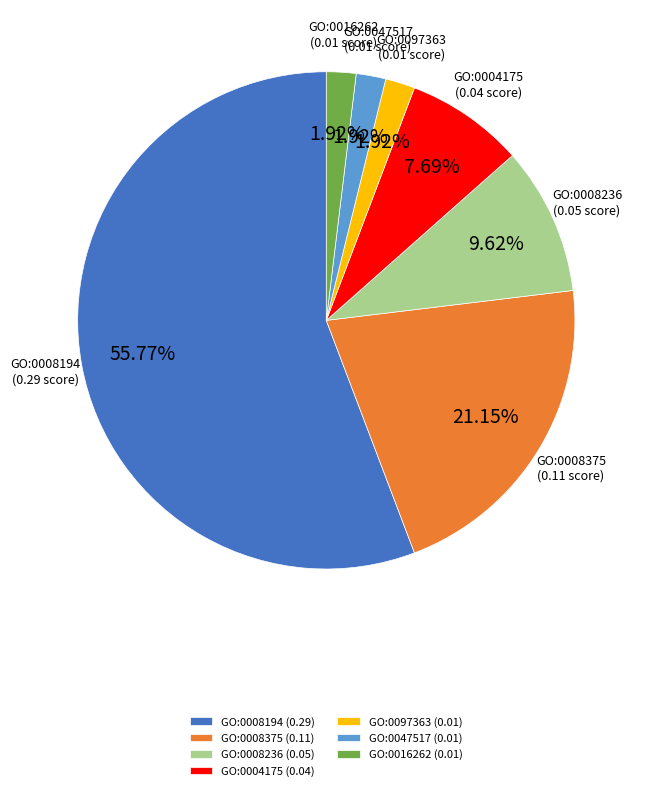

To the nearest percent, what is the combined percentage of GO:0008375 and GO:0004175?

29%